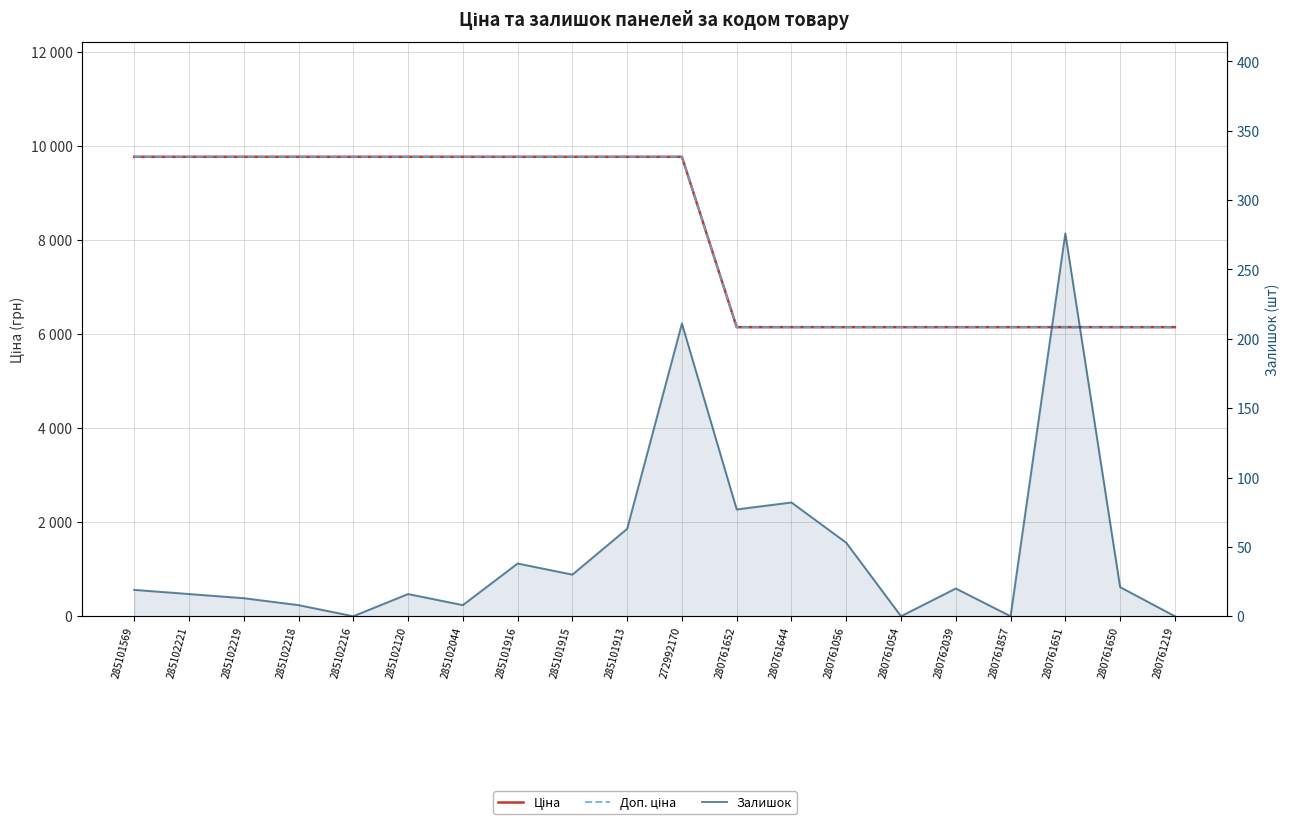

Which label corresponds to the largest value in the chart?

285101569